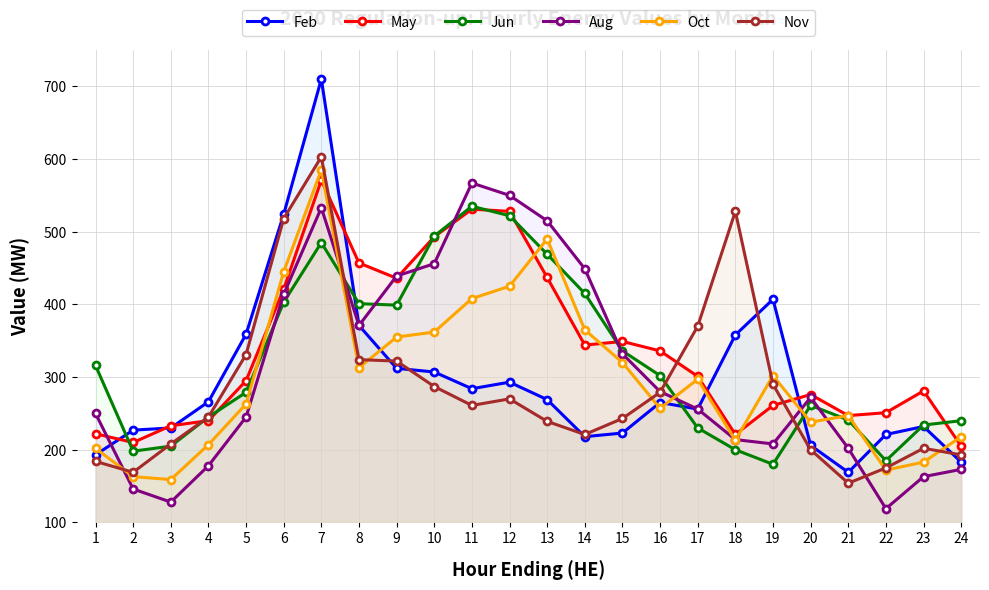

What is the difference between the maximum and minimum values in the Feb series?

541